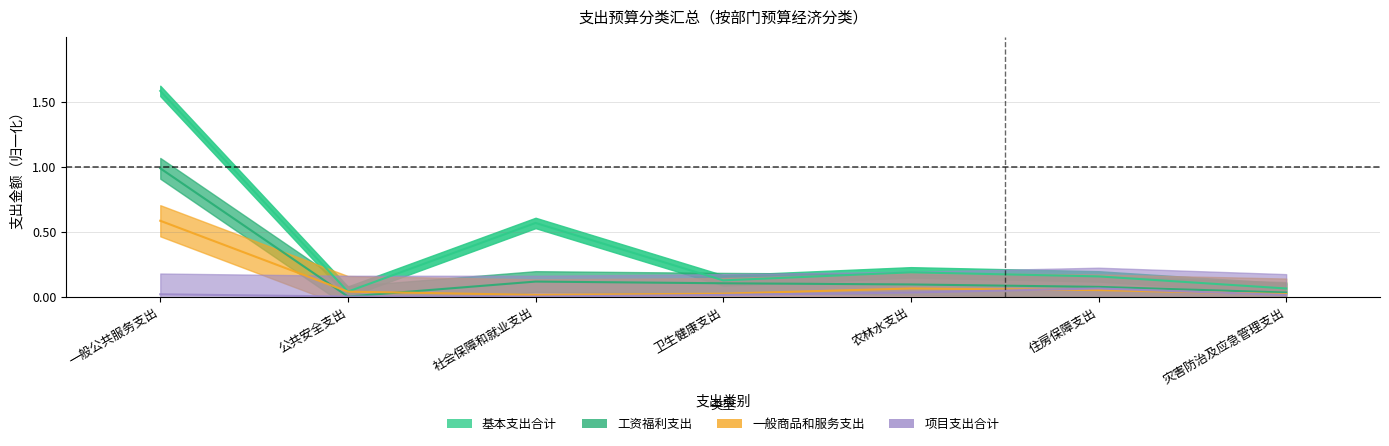

Rank the series at 社会保障和就业支出 from highest to lowest value.

基本支出合计, 工资福利支出, 一般商品和服务支出, 项目支出合计